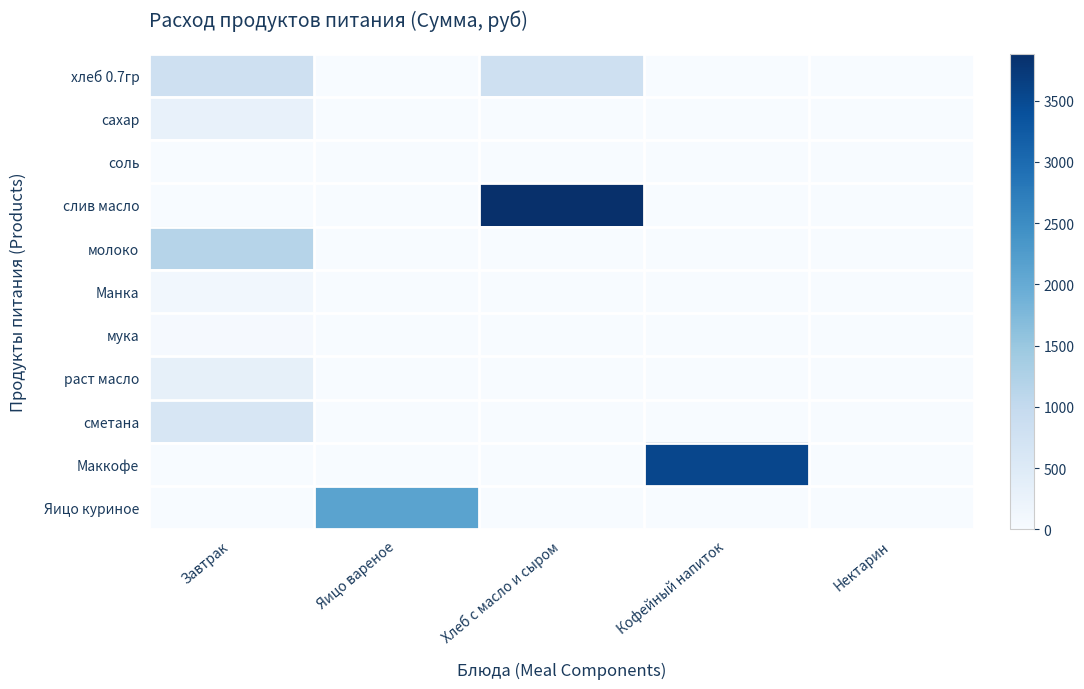

Reading right to left, extract all data points from this chart.

хлеб 0.7гр: Нектарин=0.0	Кофейный напиток=0.0	Хлеб с масло и сыром=809.1	Яицо вареное=0.0	Завтрак=809.1
сахар: Нектарин=0.0	Кофейный напиток=0.0	Хлеб с масло и сыром=0.0	Яицо вареное=0.0	Завтрак=292.1
соль: Нектарин=0.0	Кофейный напиток=0.0	Хлеб с масло и сыром=0.0	Яицо вареное=0.0	Завтрак=4.2
слив масло: Нектарин=0.0	Кофейный напиток=0.0	Хлеб с масло и сыром=3884.2	Яицо вареное=0.0	Завтрак=0.0
молоко: Нектарин=0.0	Кофейный напиток=0.0	Хлеб с масло и сыром=0.0	Яицо вареное=0.0	Завтрак=1164.7
Манка: Нектарин=0.0	Кофейный напиток=0.0	Хлеб с масло и сыром=0.0	Яицо вареное=0.0	Завтрак=113.3
мука: Нектарин=0.0	Кофейный напиток=0.0	Хлеб с масло и сыром=0.0	Яицо вареное=0.0	Завтрак=42.5
раст масло: Нектарин=0.0	Кофейный напиток=0.0	Хлеб с масло и сыром=0.0	Яицо вареное=0.0	Завтрак=325.7
сметана: Нектарин=0.0	Кофейный напиток=0.0	Хлеб с масло и сыром=0.0	Яицо вареное=0.0	Завтрак=637.2
Маккофе: Нектарин=0.0	Кофейный напиток=3540.0	Хлеб с масло и сыром=0.0	Яицо вареное=0.0	Завтрак=0.0
Яицо куриное: Нектарин=0.0	Кофейный напиток=0.0	Хлеб с масло и сыром=0.0	Яицо вареное=2136.0	Завтрак=0.0